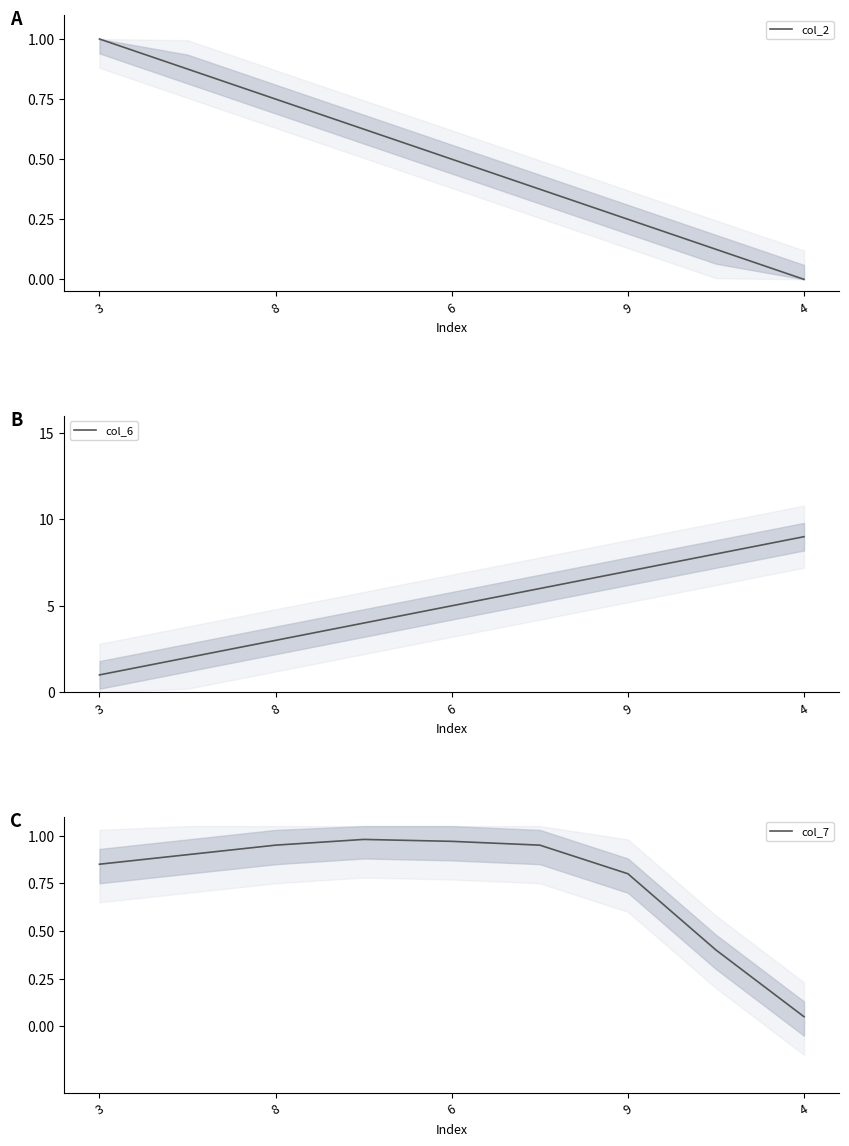

Rank the series by their maximum value, from highest to lowest.

col_6, col_2, col_7